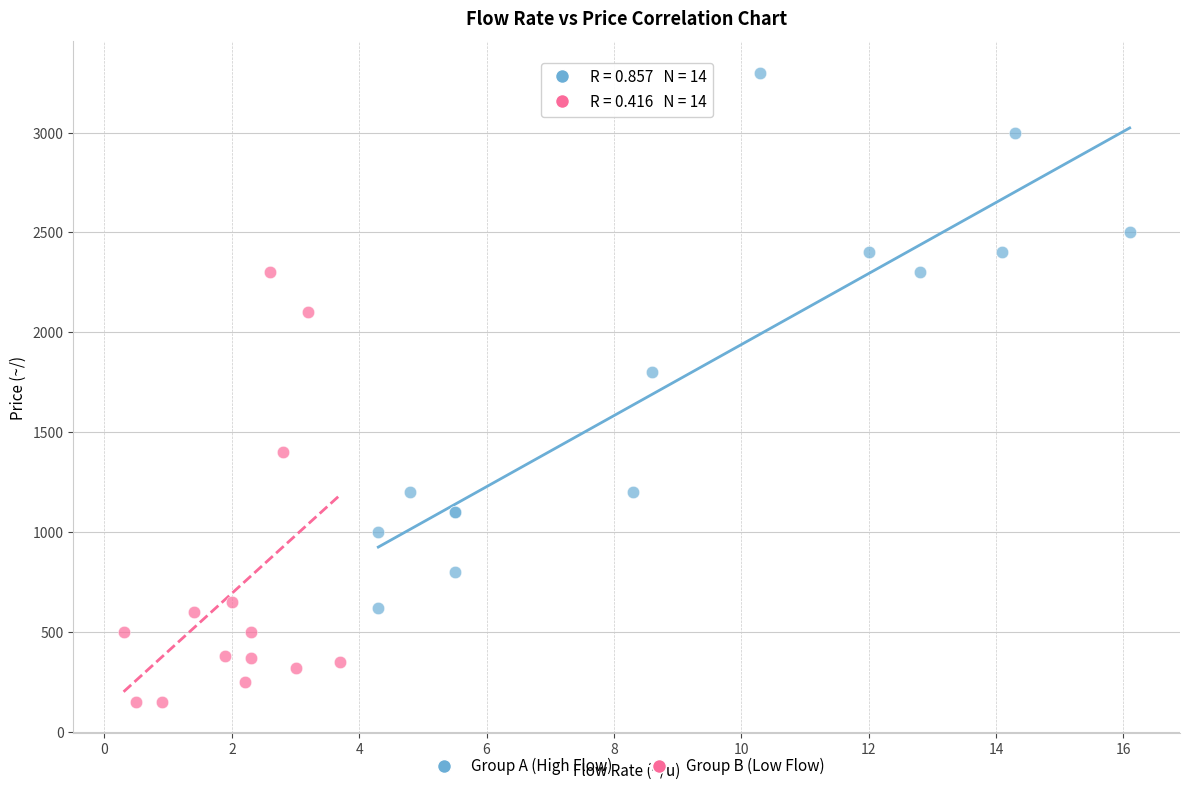

Which series contains the highest Y value?

Group A (High Flow)